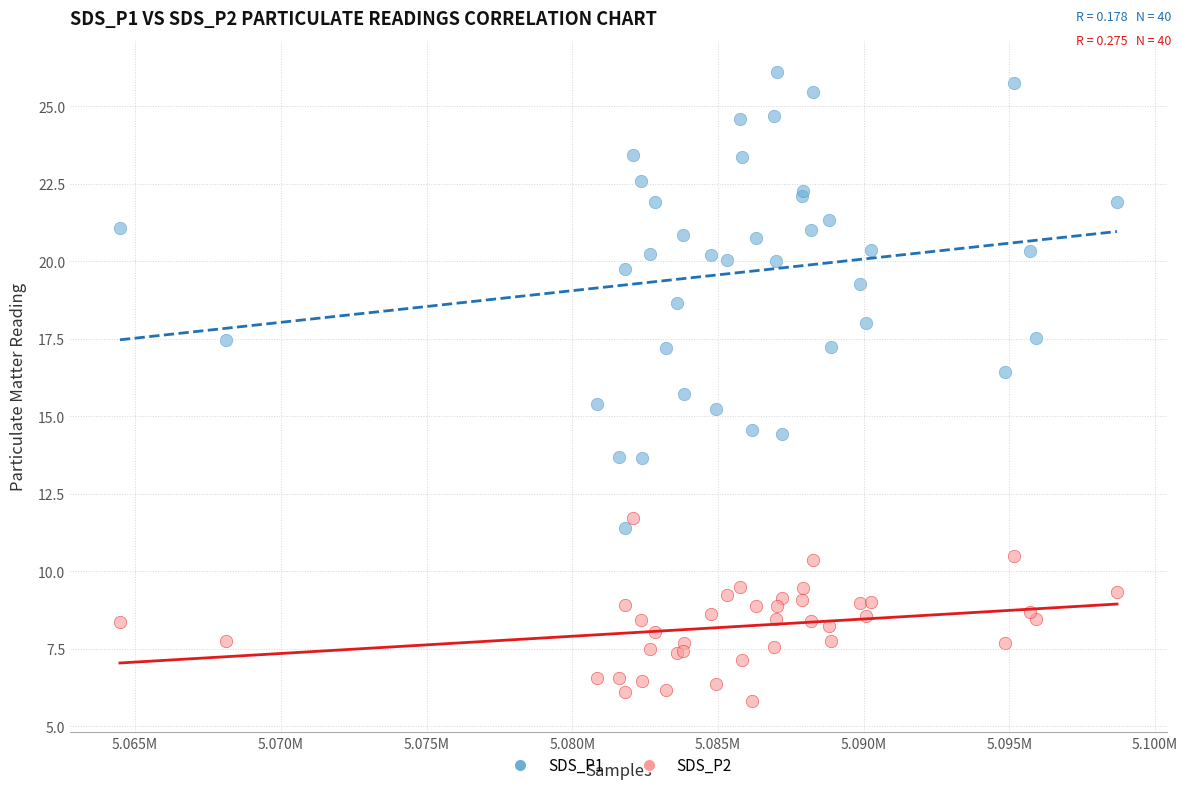

Which series contains the lowest Y value?

SDS_P2